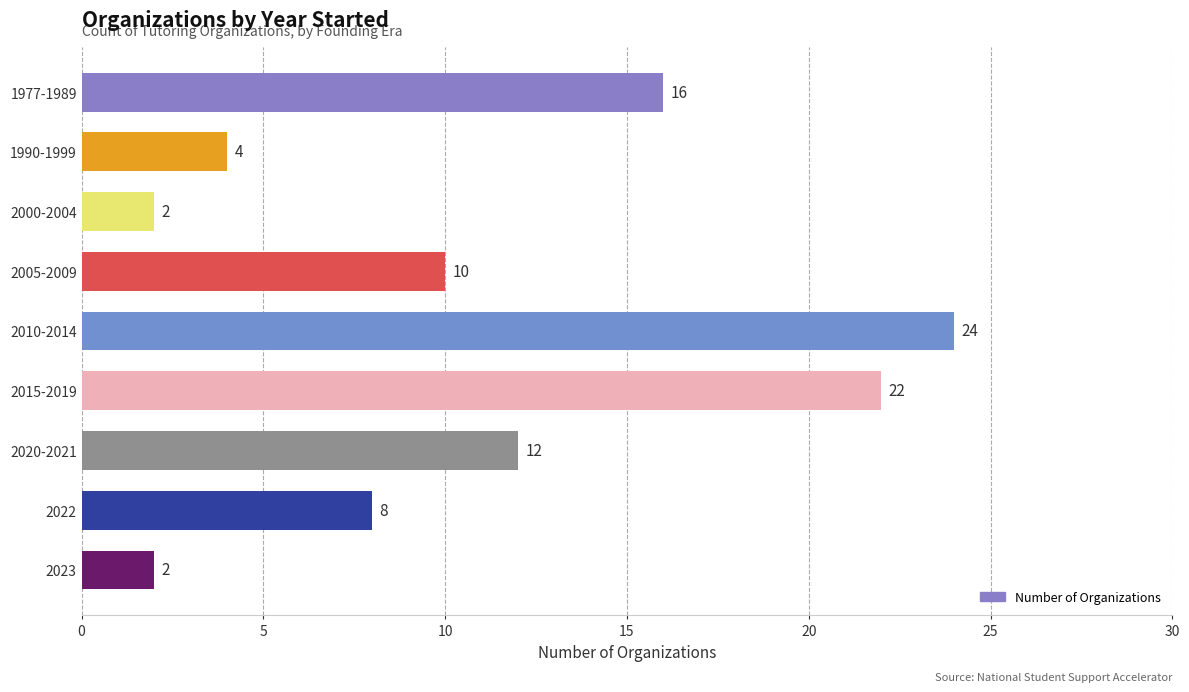

At which category does the chart reach its peak across all series?

2010-2014